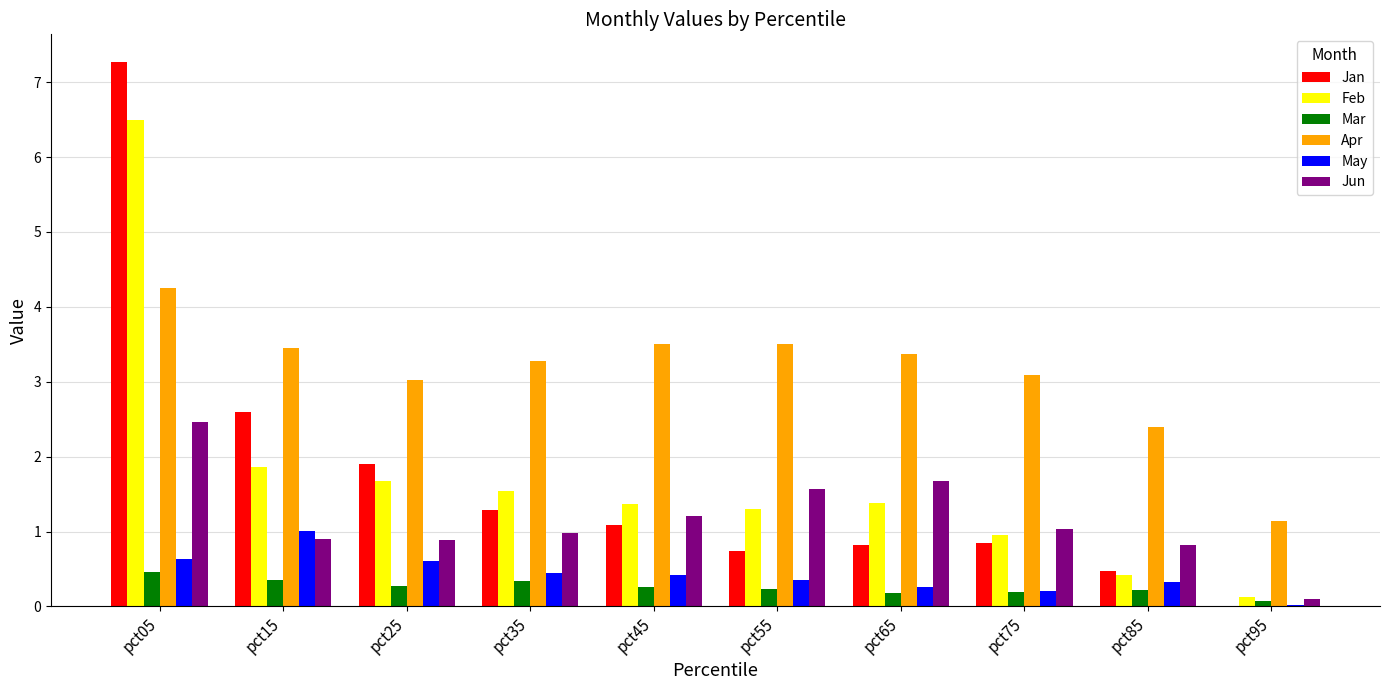

How many categories are shown in the chart?

10